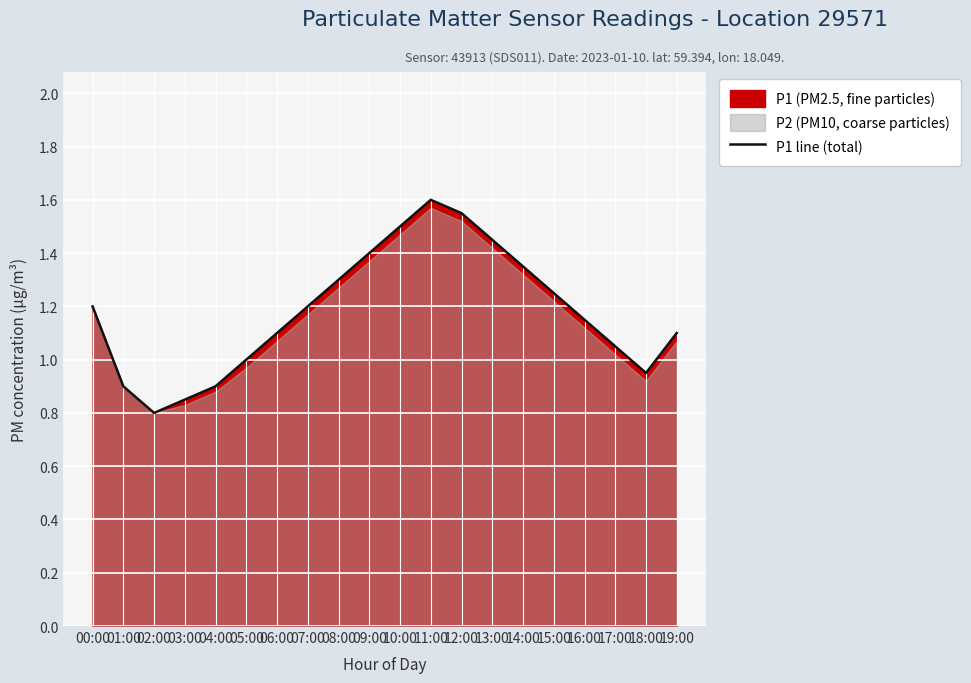

Reading left to right, extract all data points from this chart.

1.2	0.9	0.8	0.8	0.9	1.0	1.1	1.2	1.3	1.4	1.5	1.6	1.6	1.4	1.4	1.2	1.1	1.1	0.9	1.1